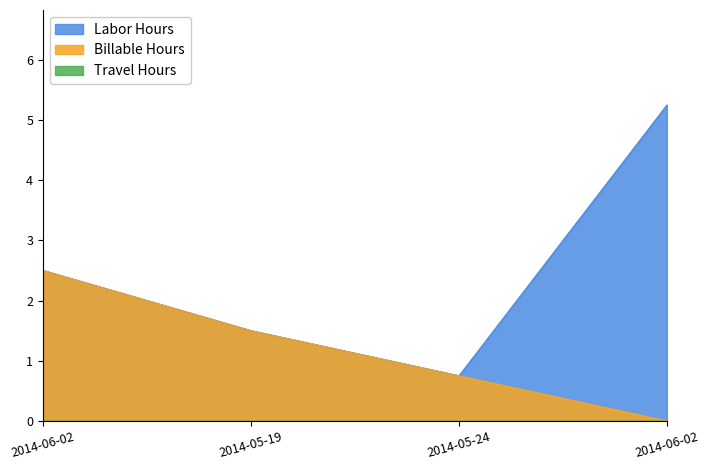

What is the difference between the maximum and minimum values in the Billable Hours series?

2.5